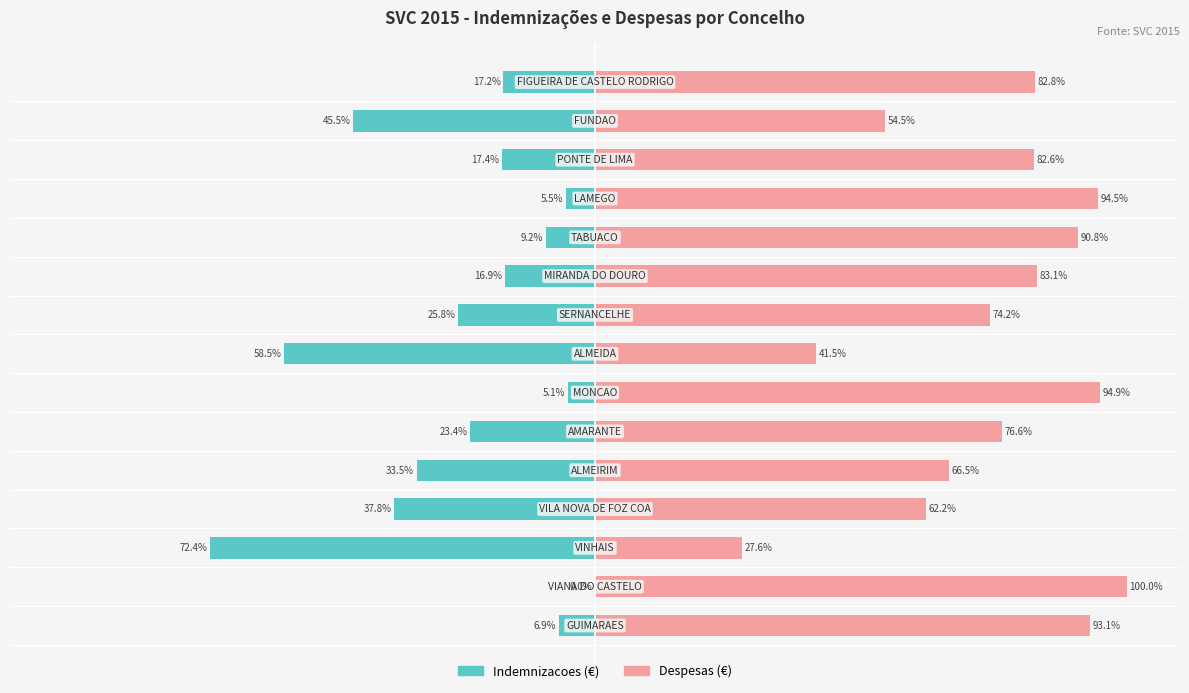

What is the average value of the Despesas (€) series?

75.0